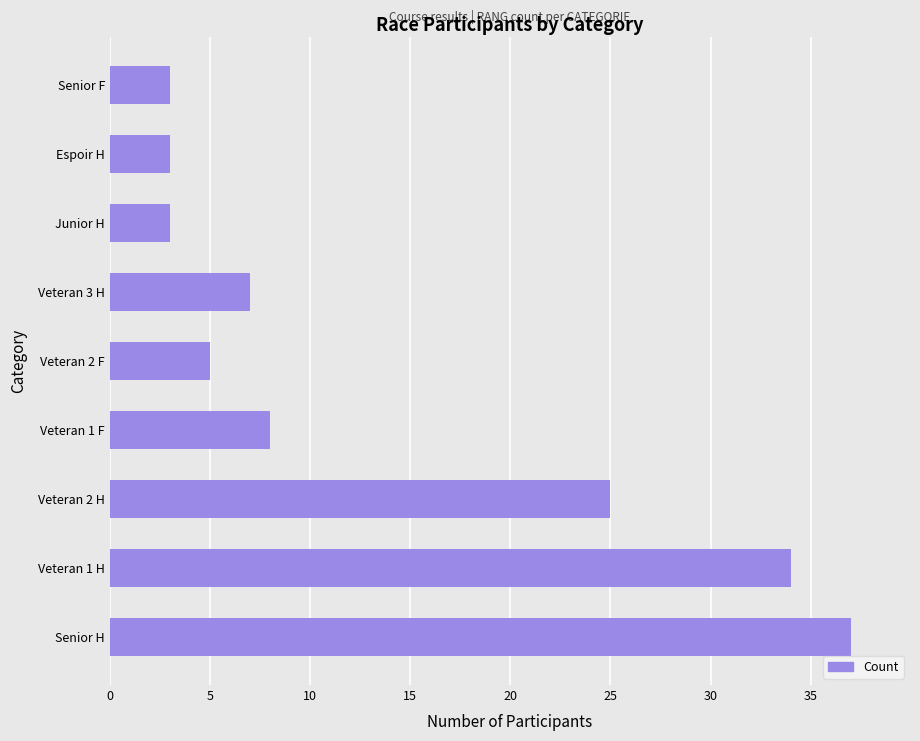

The chart shows a value of 25 at Veteran 2 H. True or false?

True